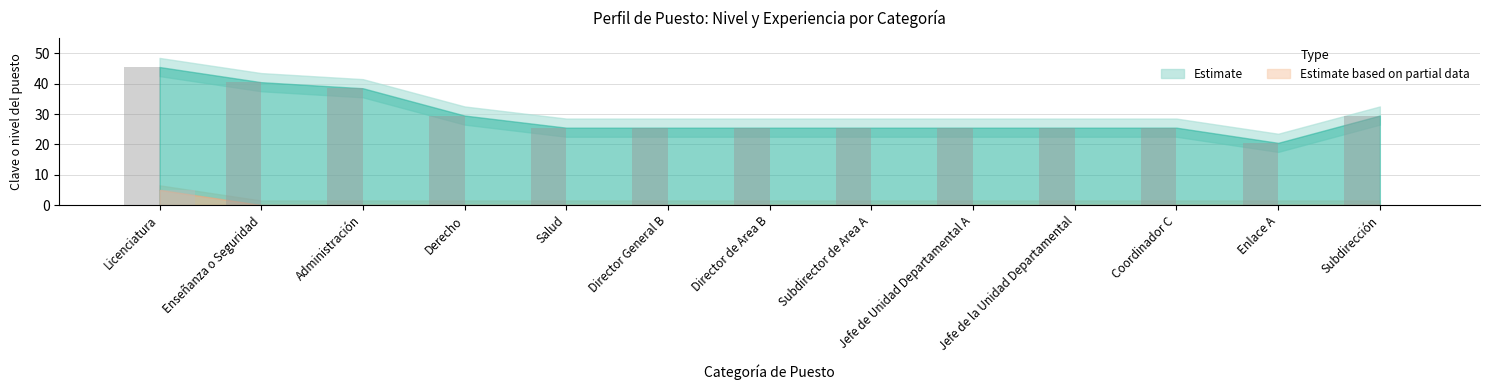

At which category is the sum across all series the highest?

Licenciatura